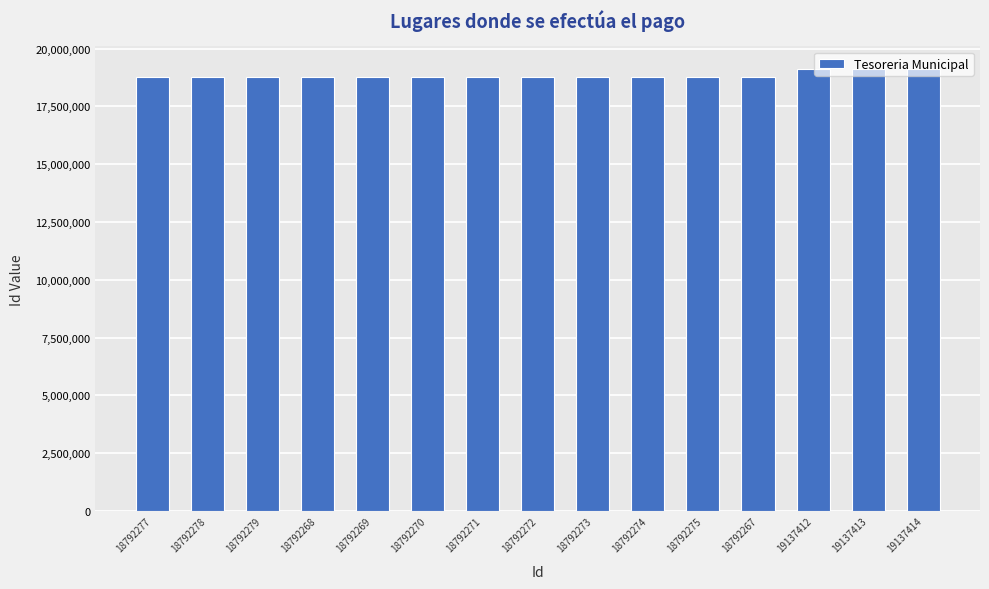

How many series are shown in this chart?

1